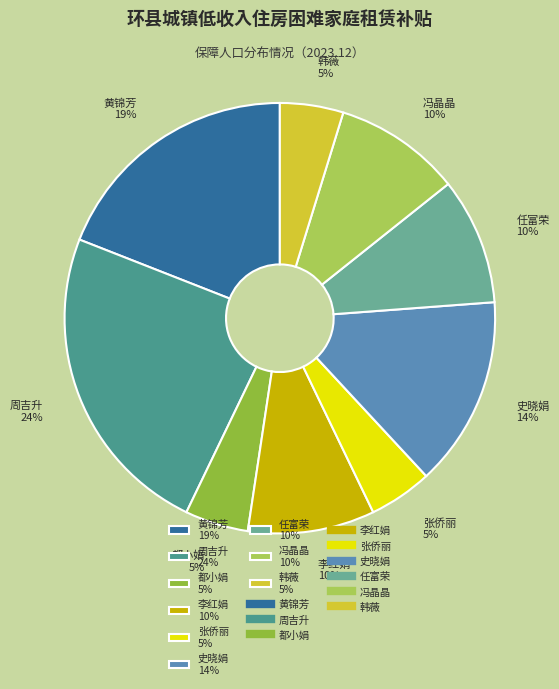

Which has a higher value, 任富荣 10% or 黄锦芳 19%?

黄锦芳 19%